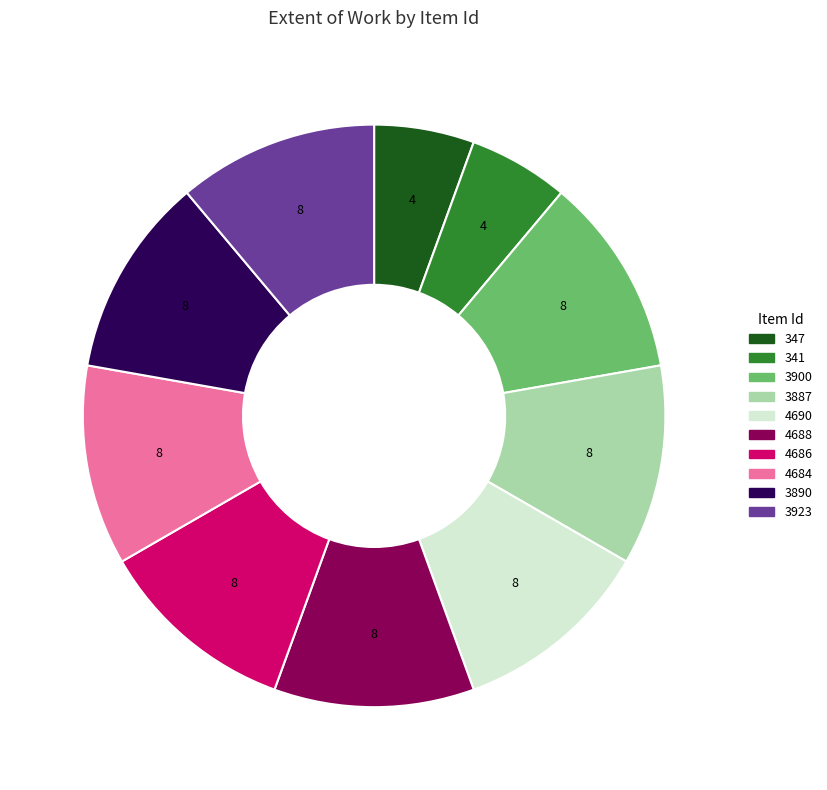

How many slices are in this pie chart?

10